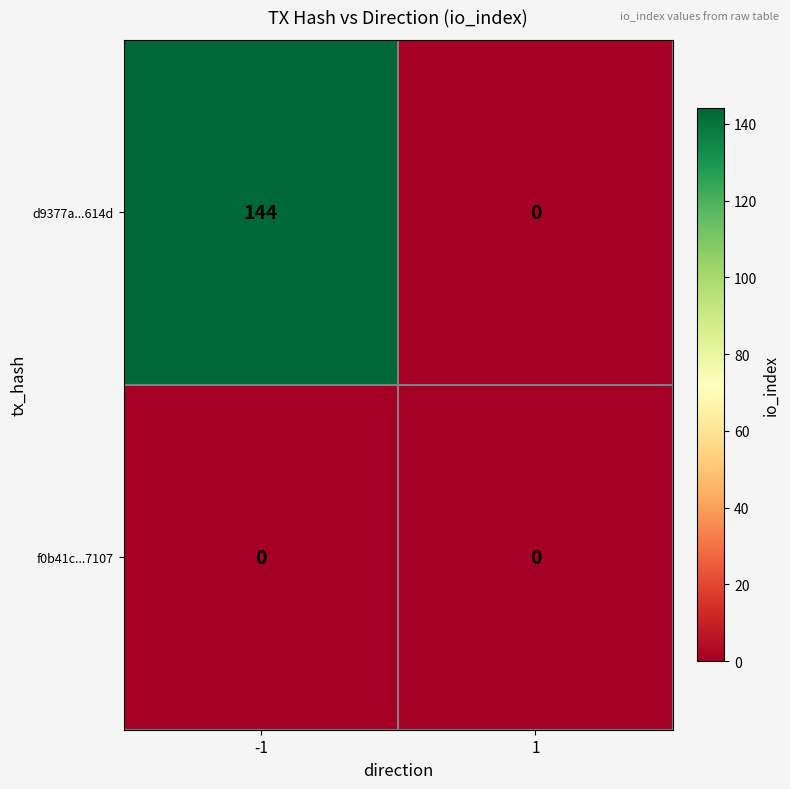

Rank the series by their maximum value, from lowest to highest.

f0b41c...7107, d9377a...614d